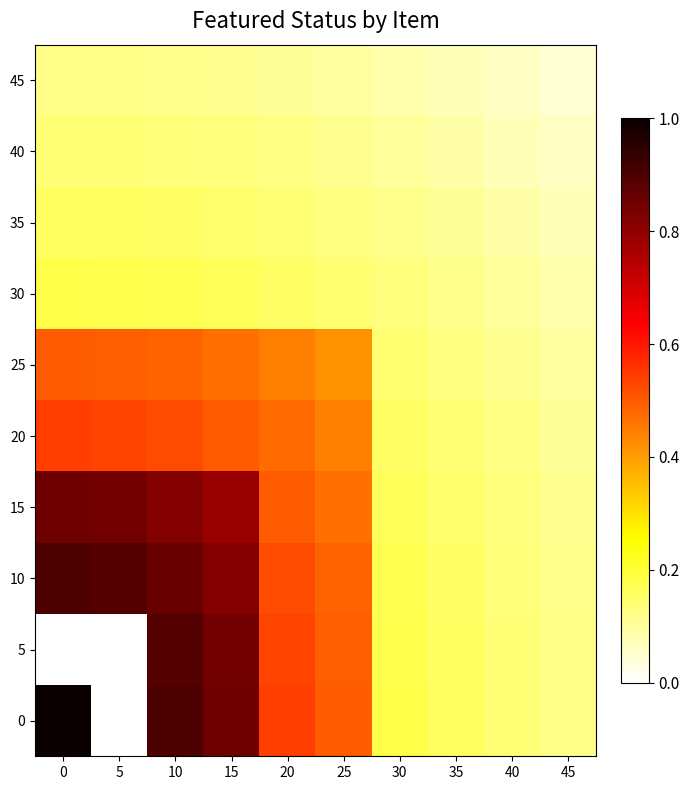

At how many categories does at least one series exceed 0?

10